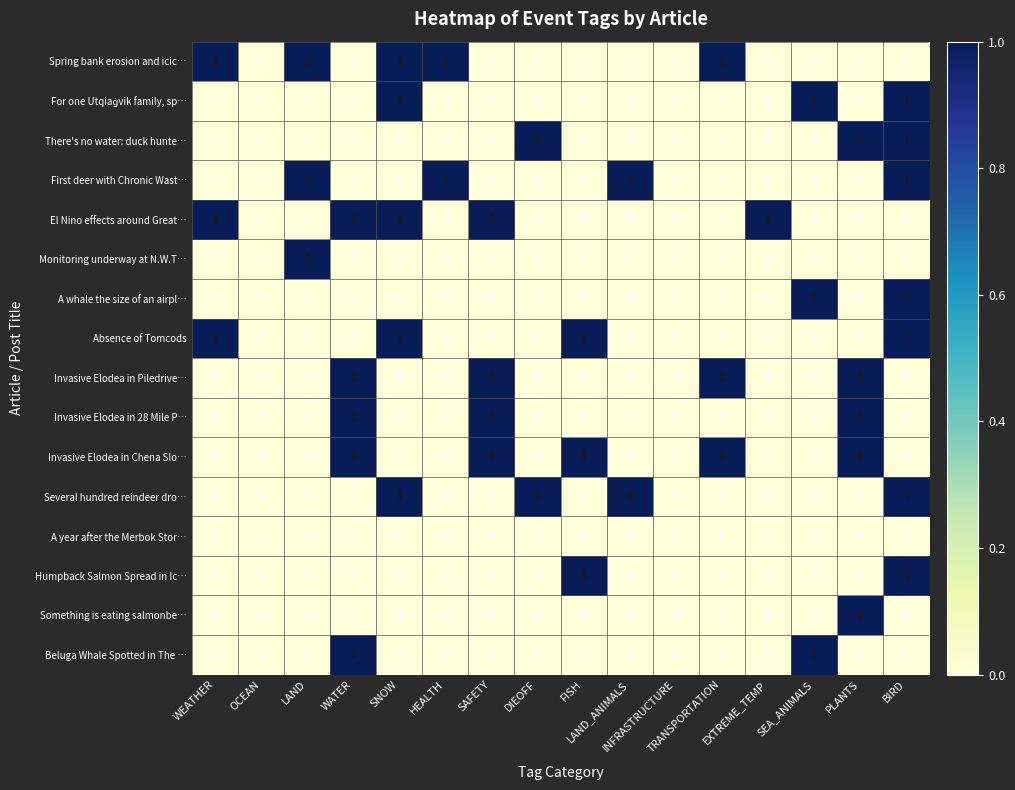

How many data points does each series have?

16